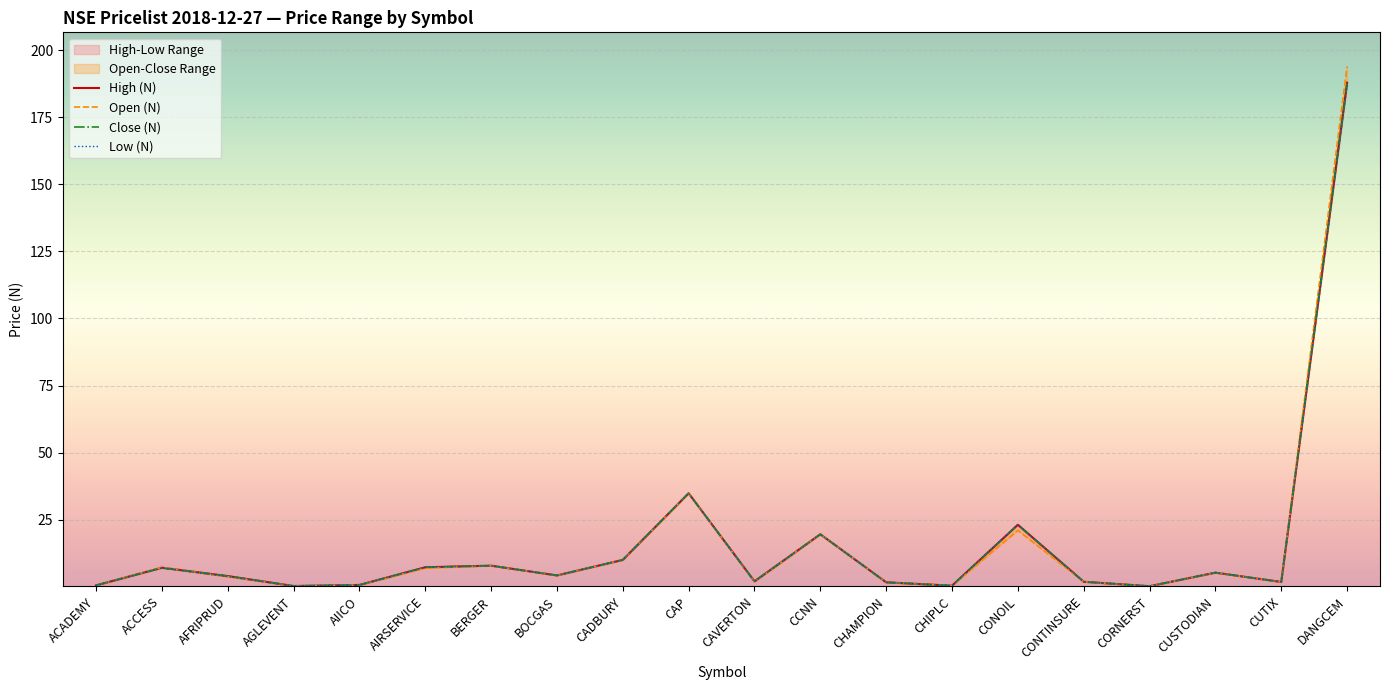

How many values in the Open (N) series exceed 4?

10